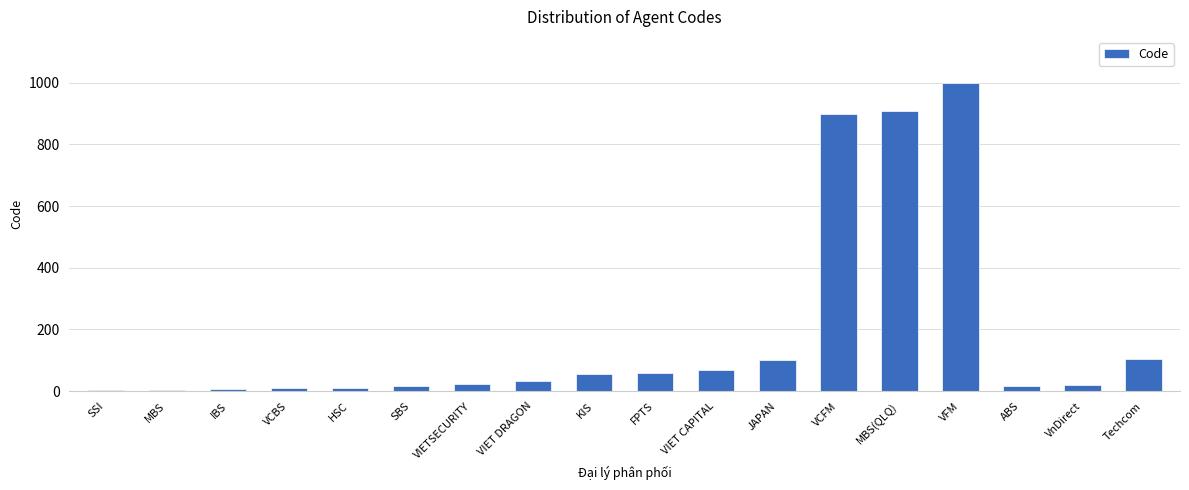

The chart shows a value of 57 at KIS. True or false?

True